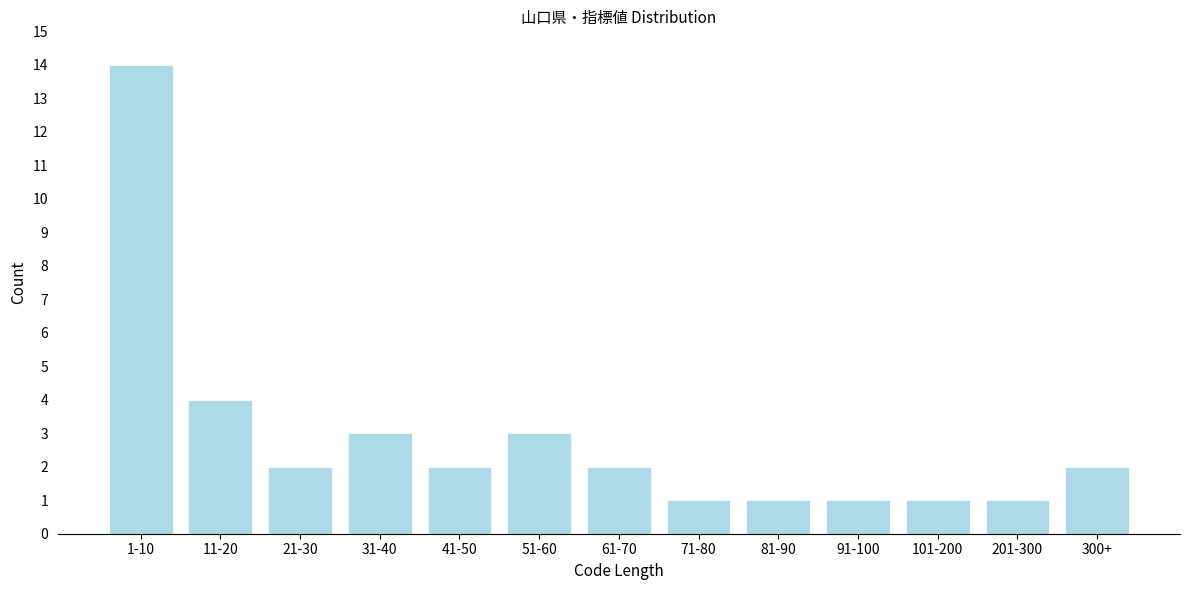

Reading left to right, what are all the values shown in this chart?

1-10=14	11-20=4	21-30=2	31-40=3	41-50=2	51-60=3	61-70=2	71-80=1	81-90=1	91-100=1	101-200=1	201-300=1	300+=2